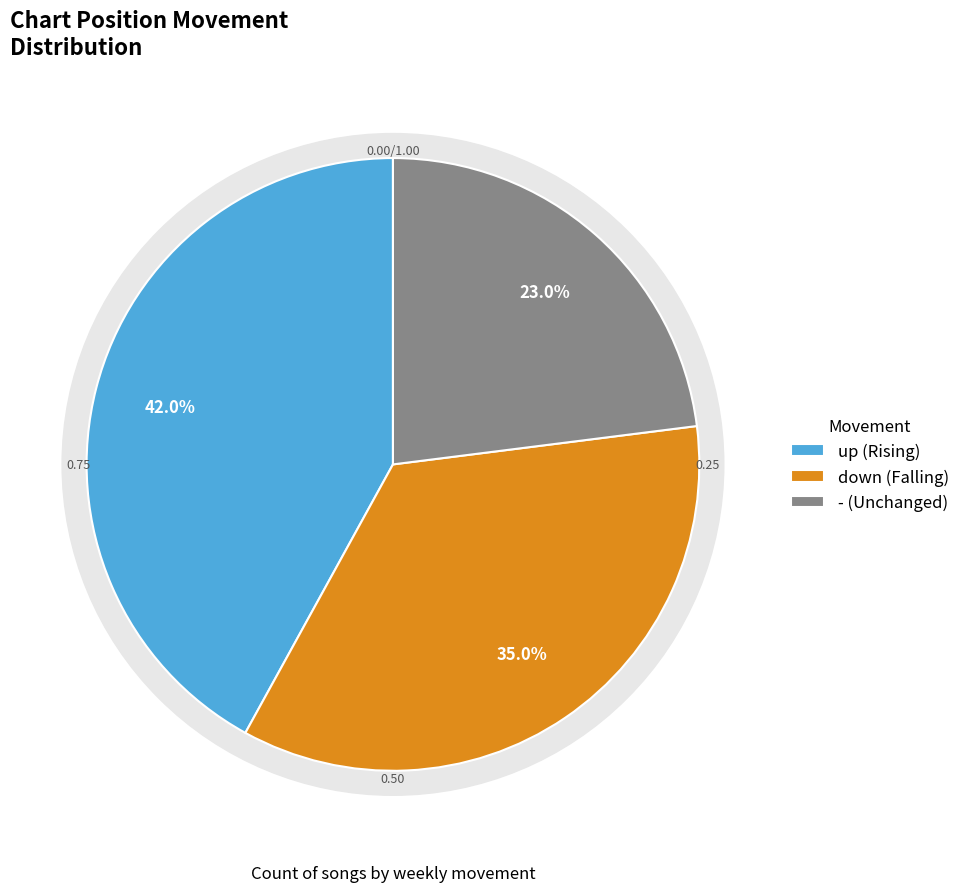

Does down account for over 50% of the chart?

No